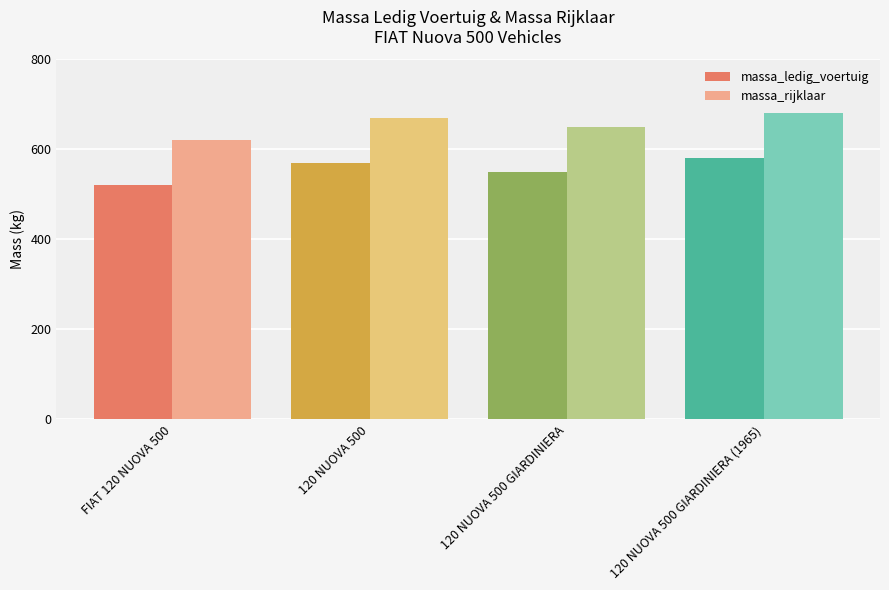

Is the value of massa_rijklaar at 120 NUOVA 500 GIARDINIERA (1965) greater than the value of massa_ledig_voertuig at 120 NUOVA 500?

Yes